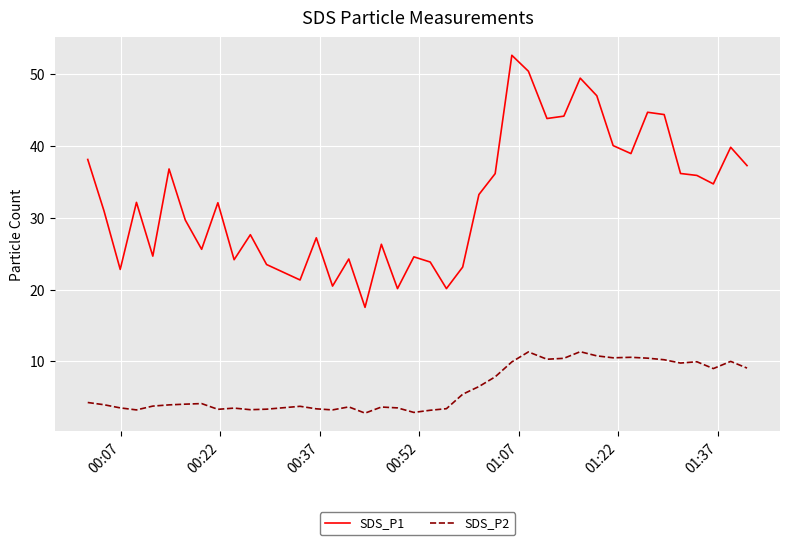

Which series has the widest spread of values?

SDS_P1